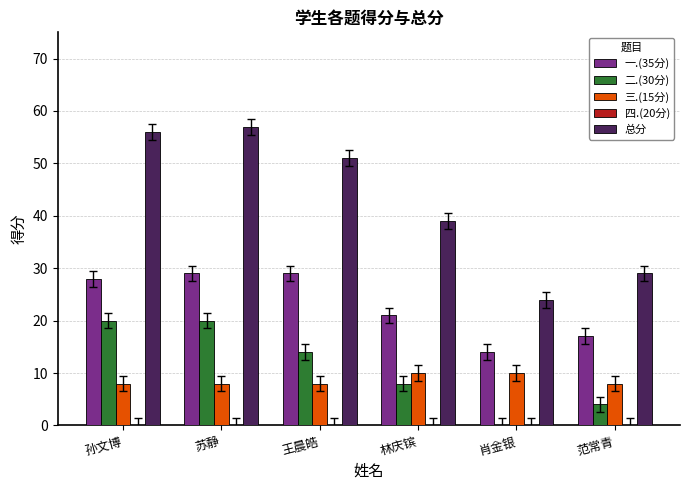

Between 苏静 and 范常青, which series saw the biggest shift?

总分